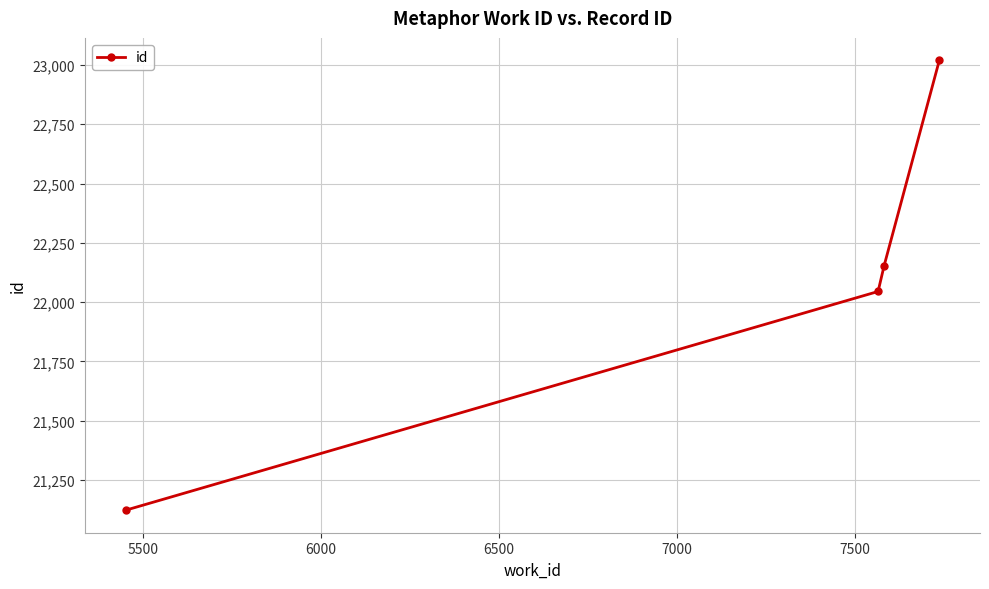

What is the smallest value displayed?

21123